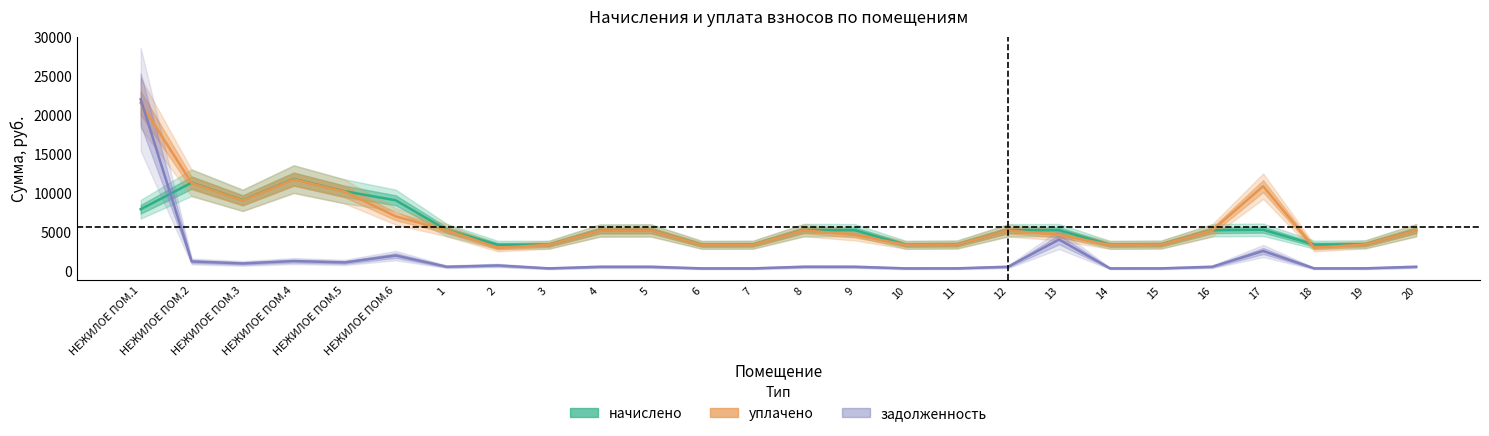

What value does the уплачено series have at 15?

3420.5